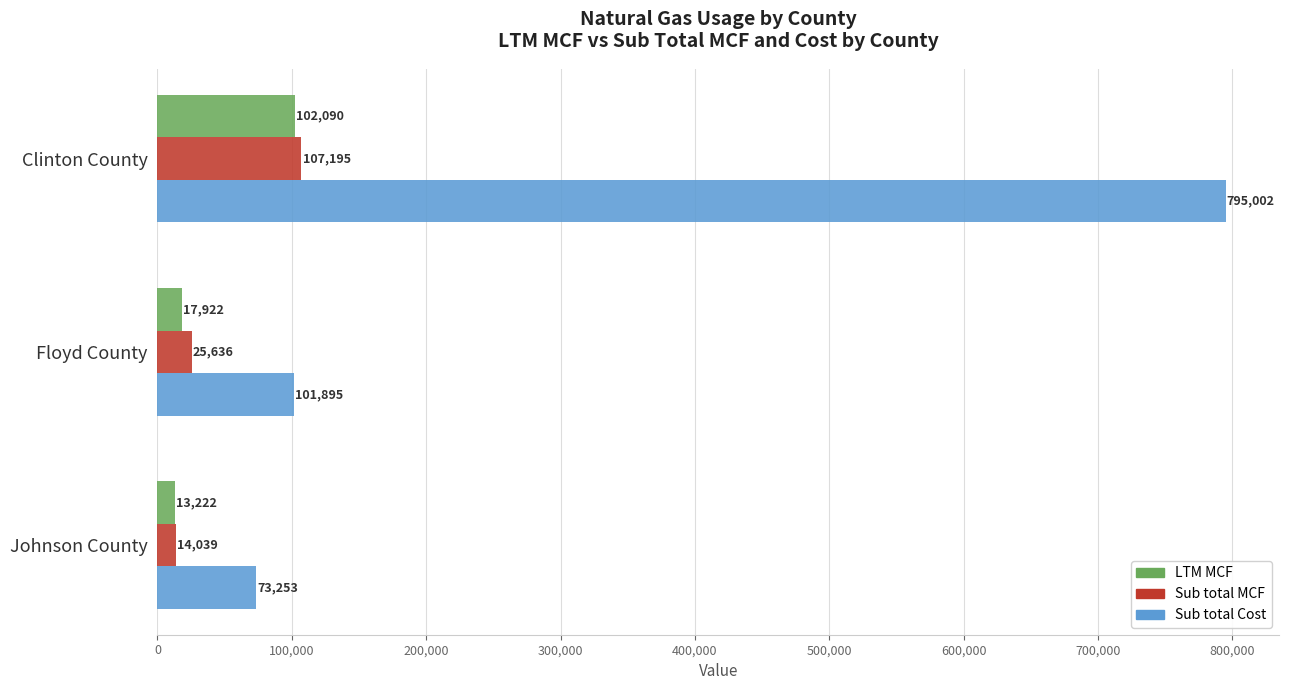

Is it true that Sub total MCF equals 107194.9 at Clinton County?

True